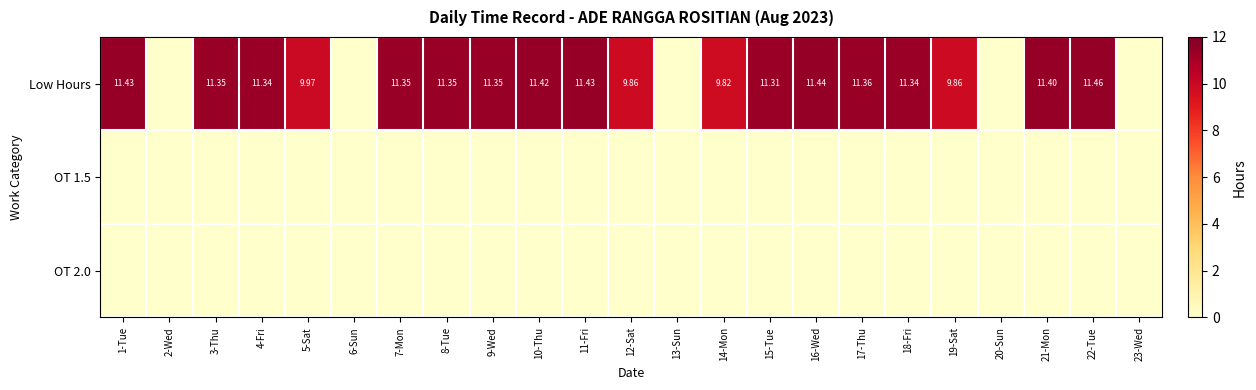

What is the spread (max minus min) of values at 17-Thu?

11.4